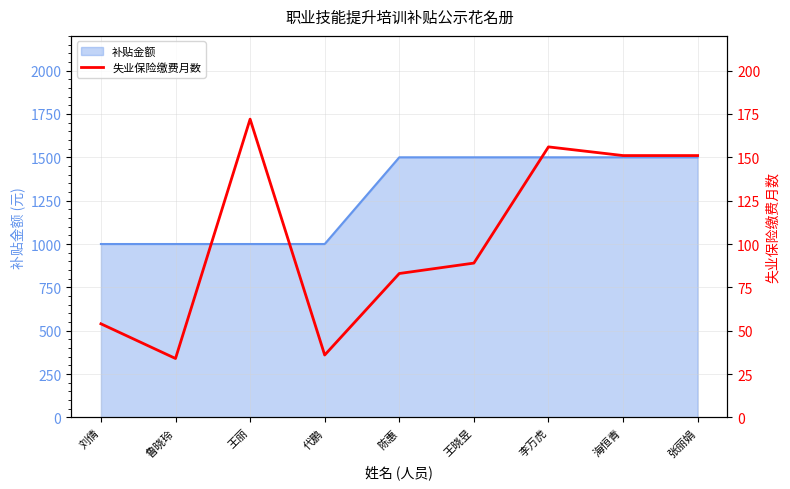

What is the approximate value at 王丽, to the nearest 5?

170